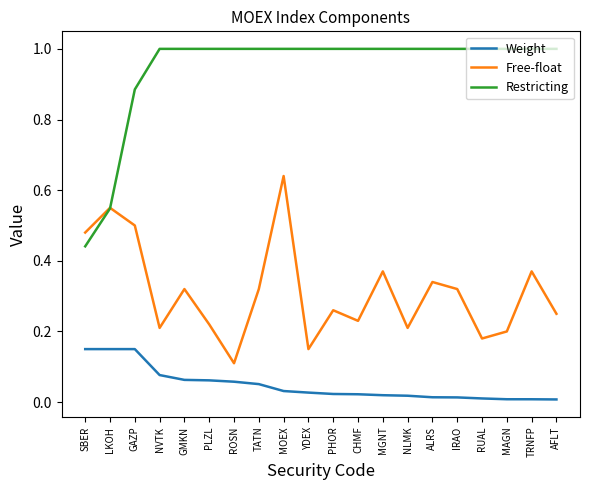

At which label does Free-float reach its minimum?

ROSN